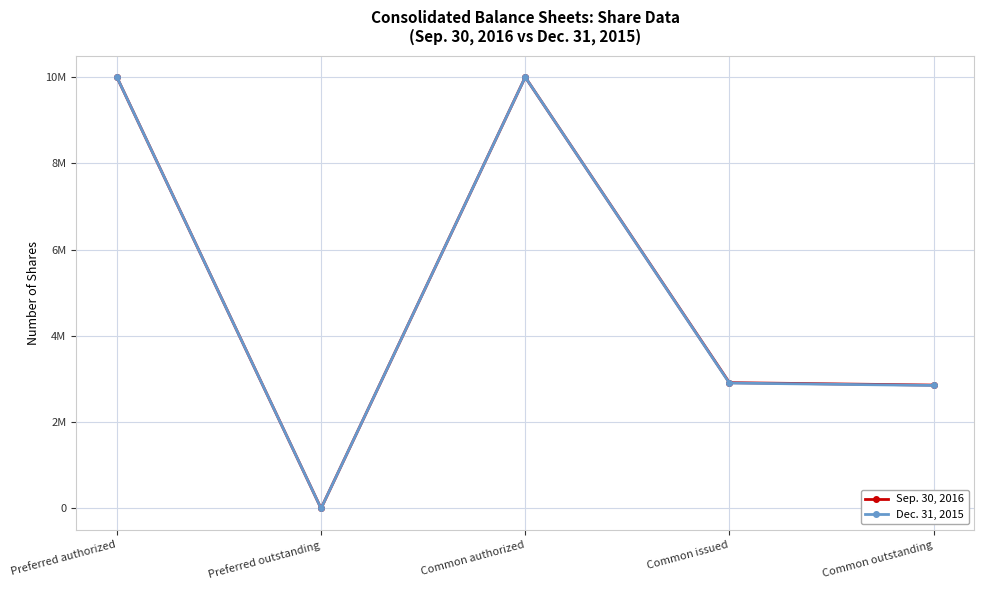

Is this an area chart (filled region under the line)?

No